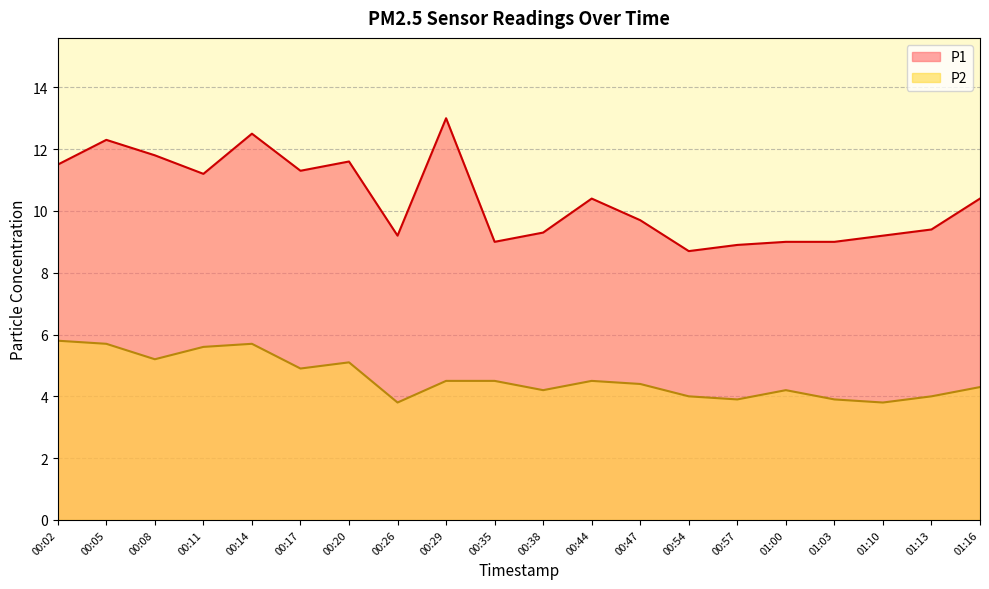

What position from the right is 00:29?

12